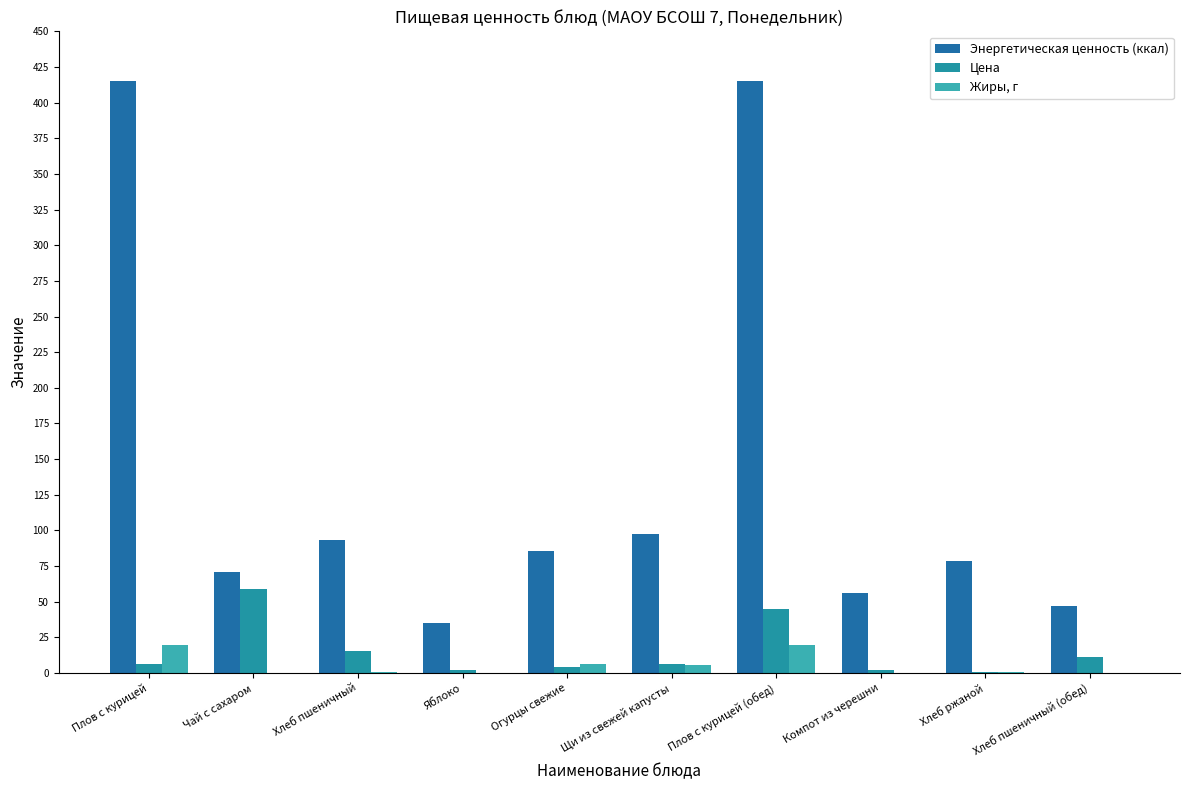

How many series are shown in this chart?

3